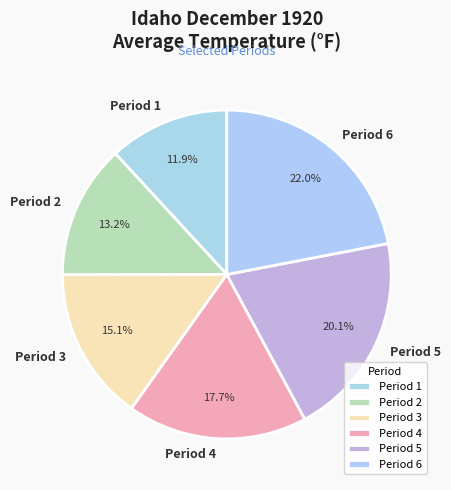

Is it true that Period 4 is 8% of the pie?

False